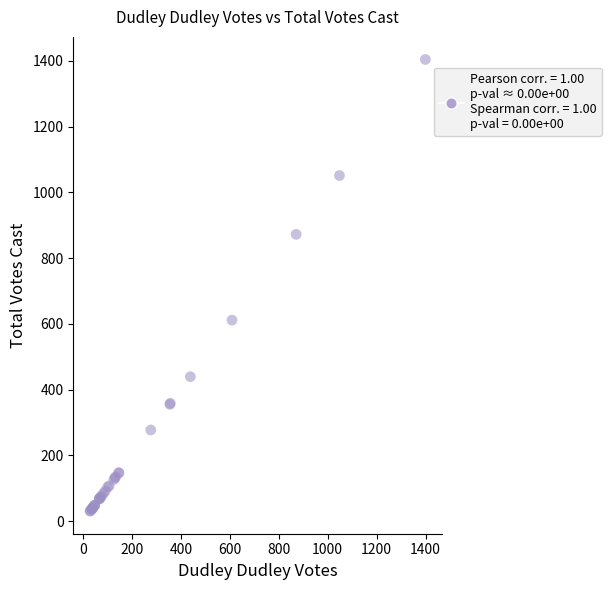

What Y value in the scatter plot is closest to 717?

611